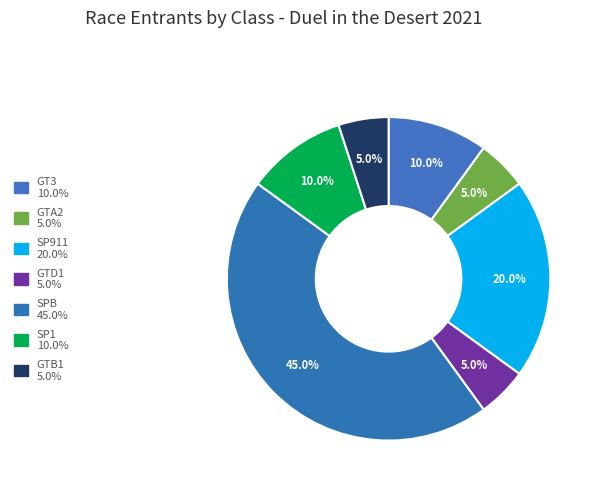

The GTB1 slice represents 13% of the pie. True or false?

False